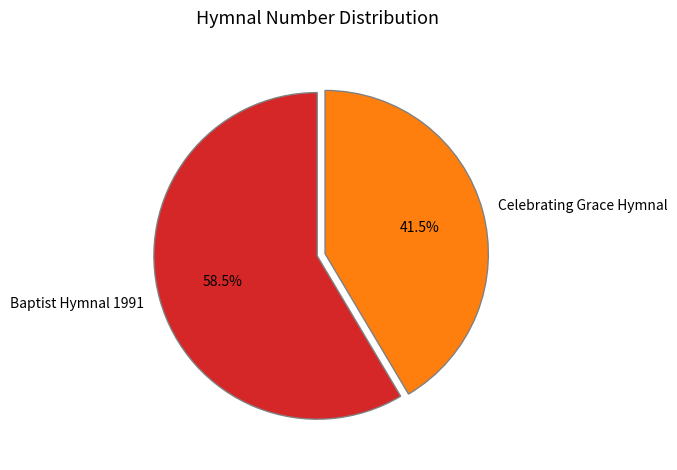

Is there any slice that represents more than half of the pie?

Yes